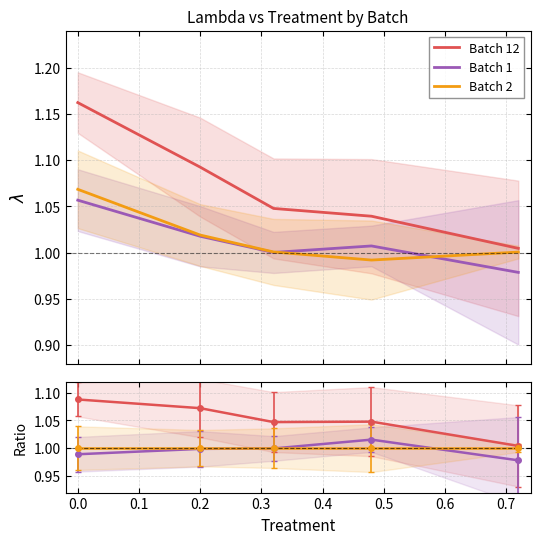

Which series has the widest spread of values?

Batch 12